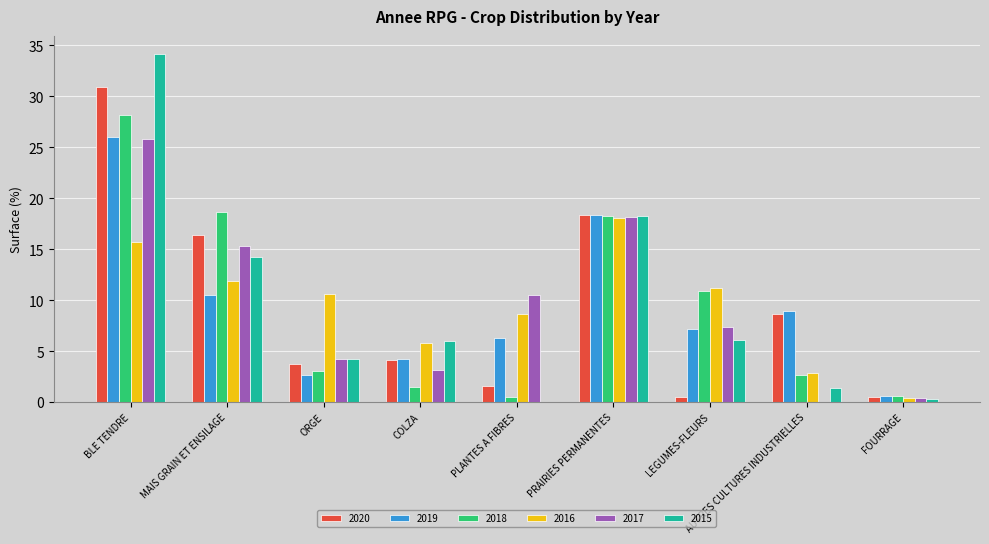

The value of 2018 at COLZA is 1.5. True or false?

True